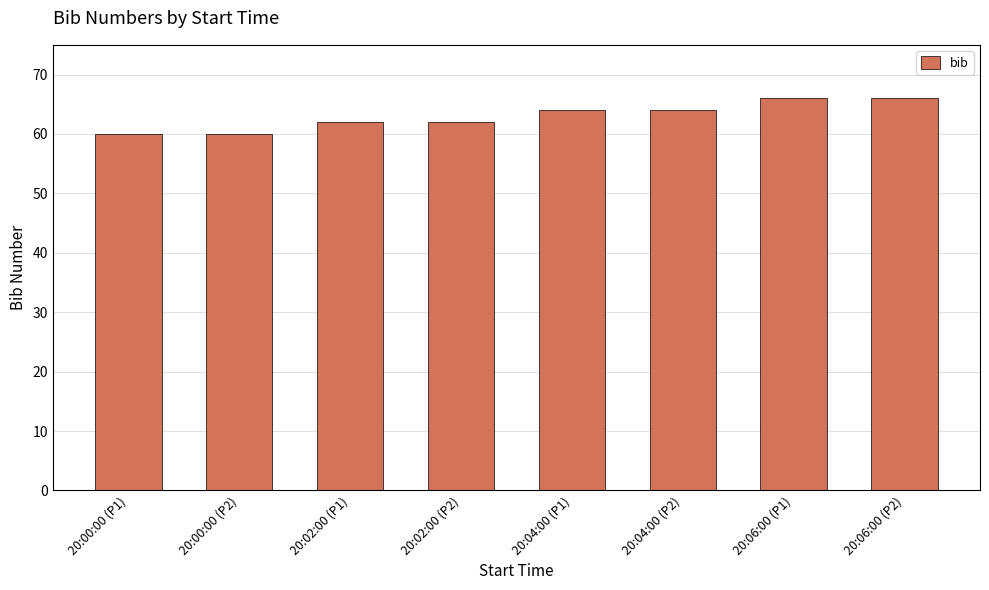

What is the average value?

63